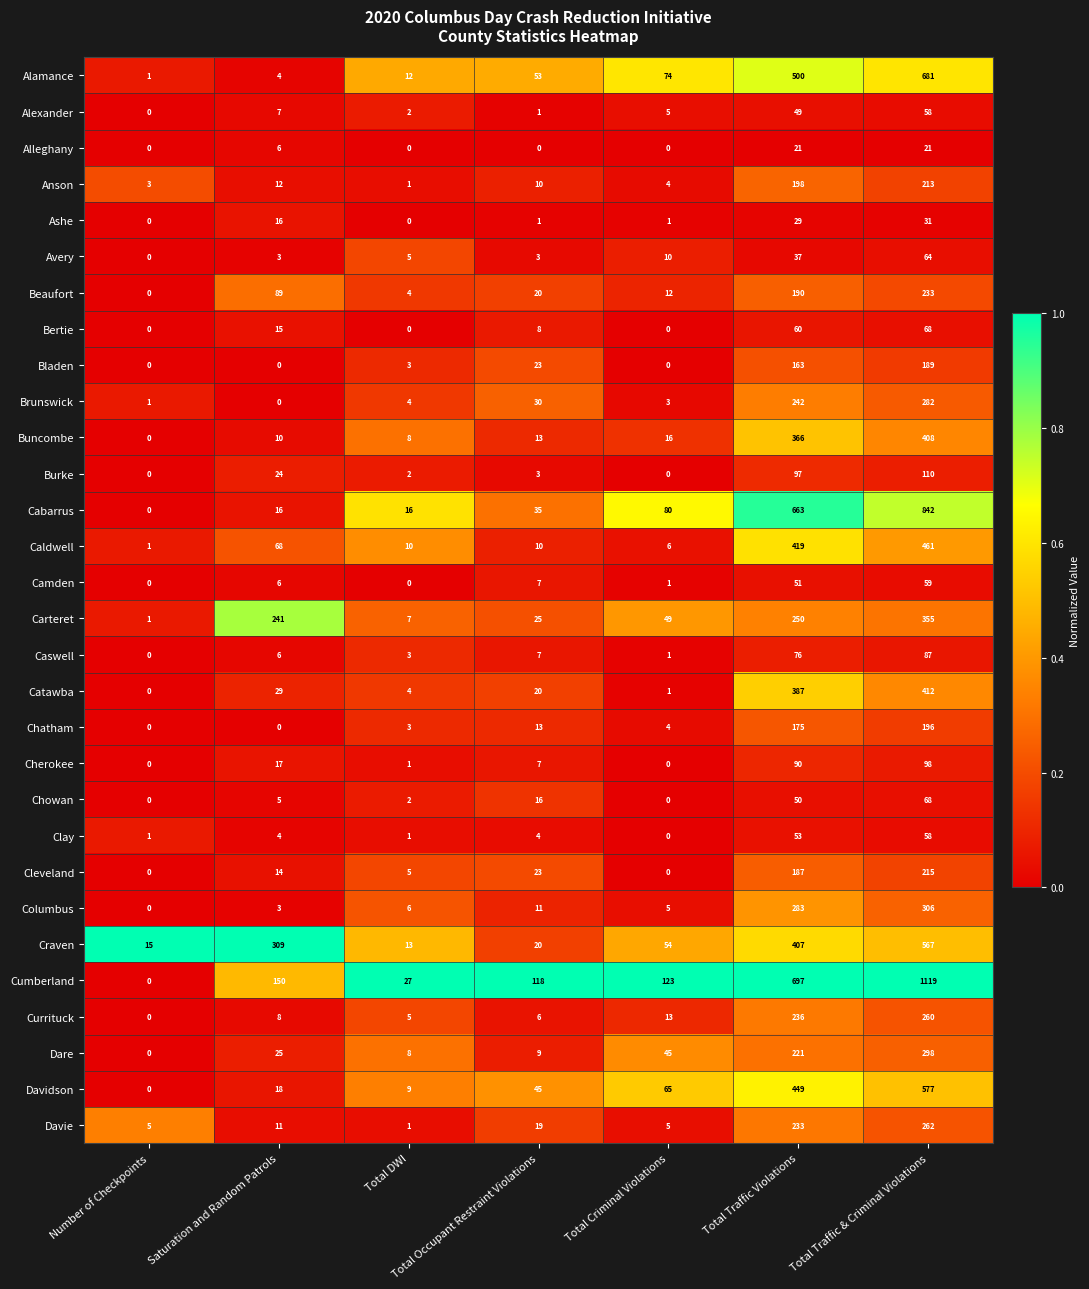

Between Total Traffic Violations and Total Traffic & Criminal Violations, which series saw the biggest shift?

Cumberland